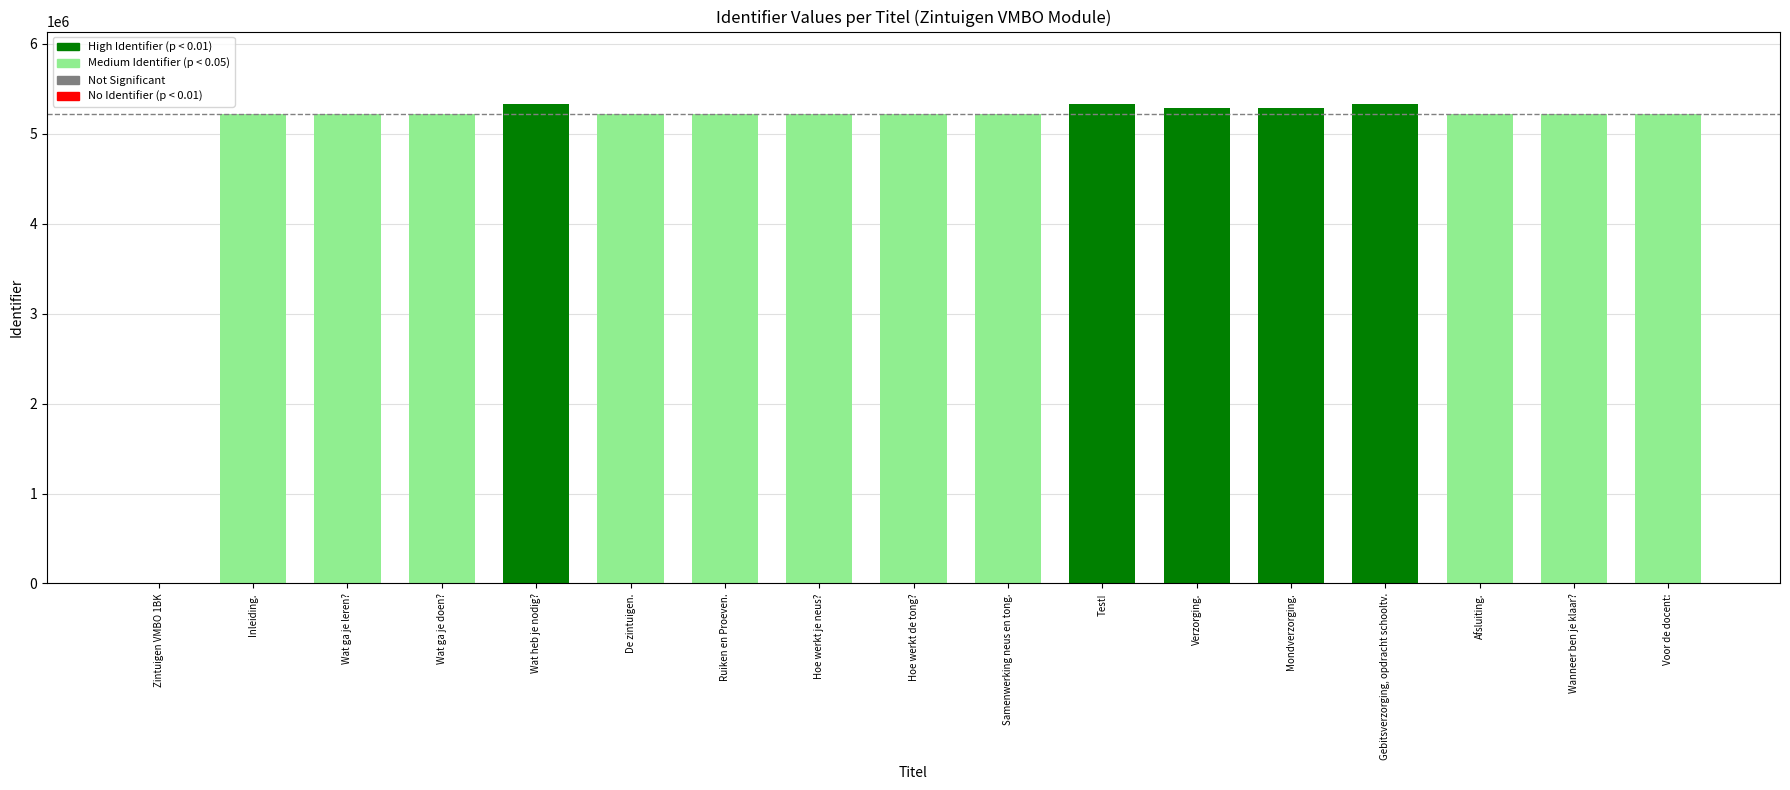

Which has a higher value, Hoe werkt de tong? or Zintuigen VMBO 1BK?

Hoe werkt de tong?